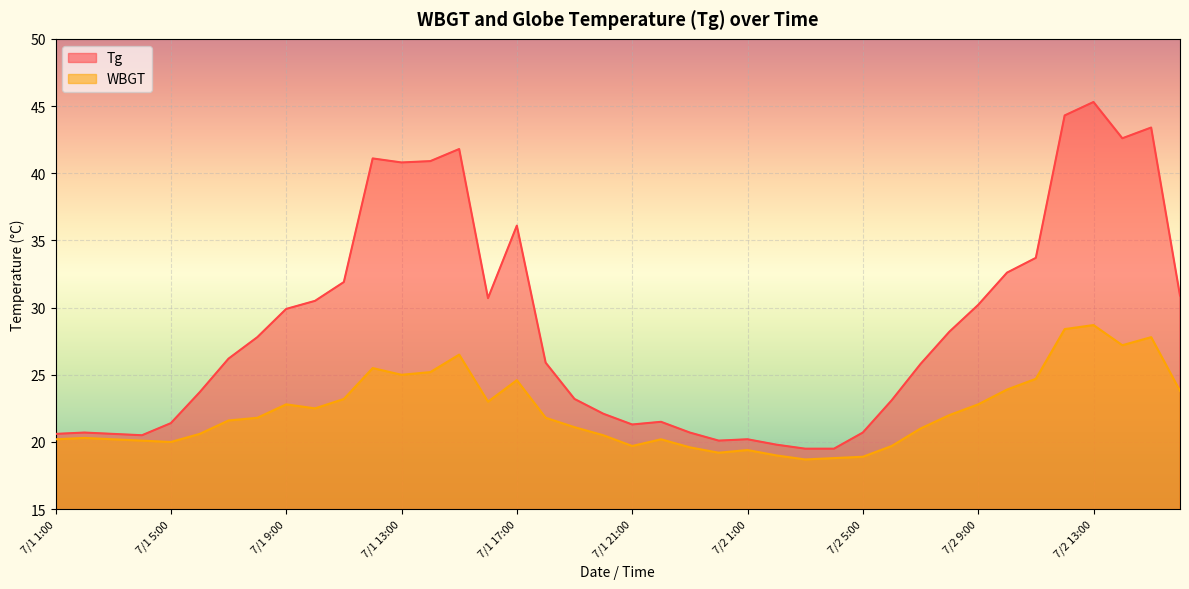

What is the maximum value for Tg?

45.3